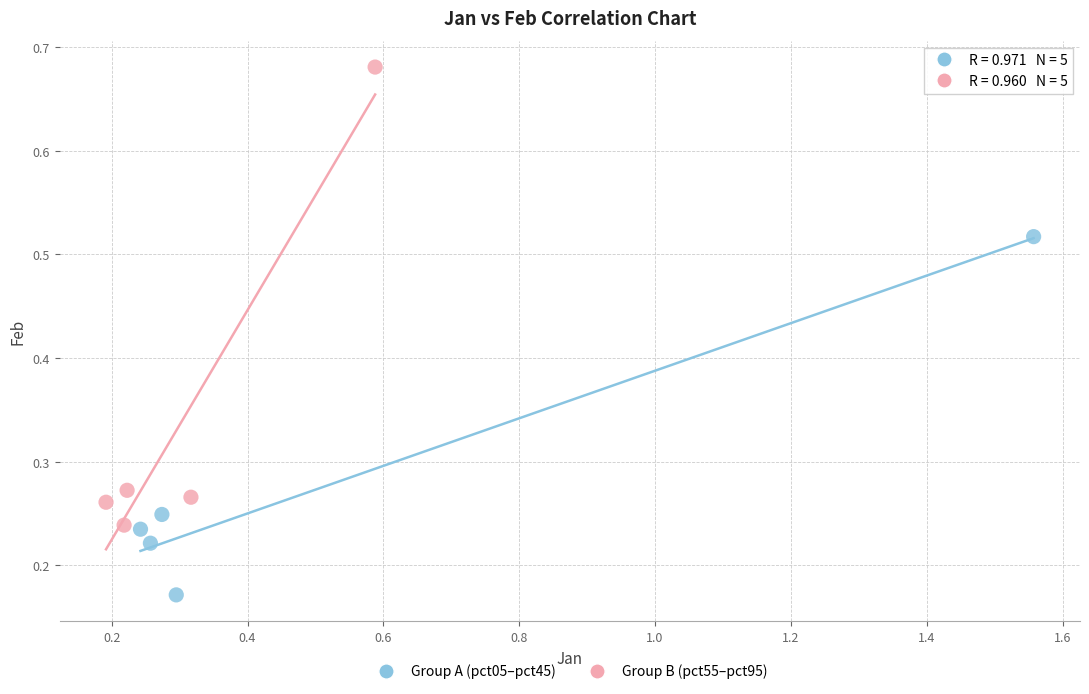

Which series reaches the minimum Y coordinate?

Group A (pct05–pct45)